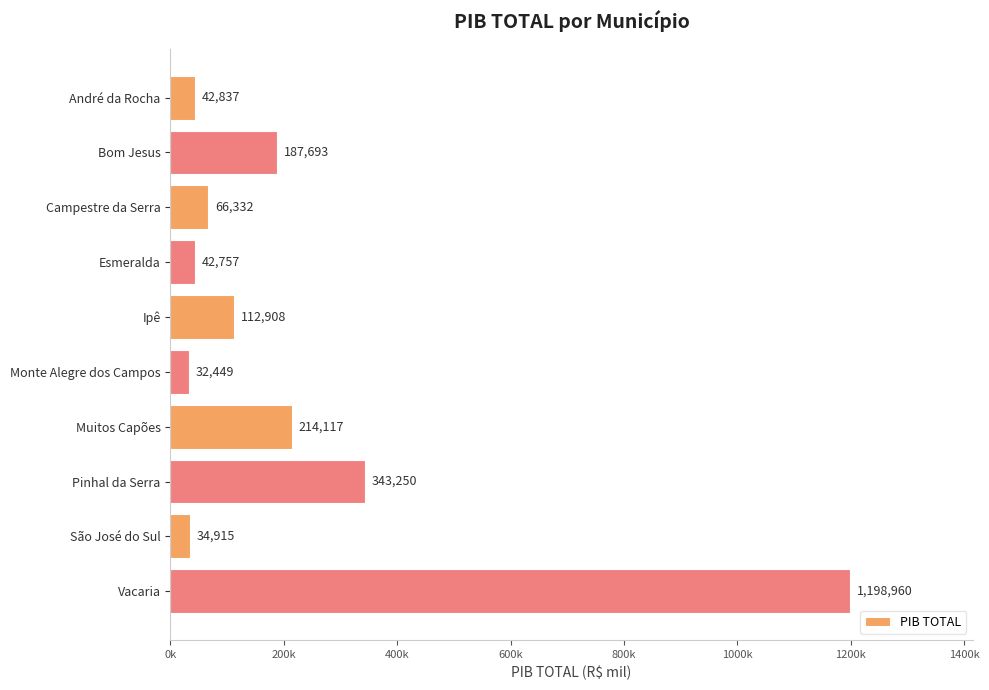

Are the bars horizontal?

Yes